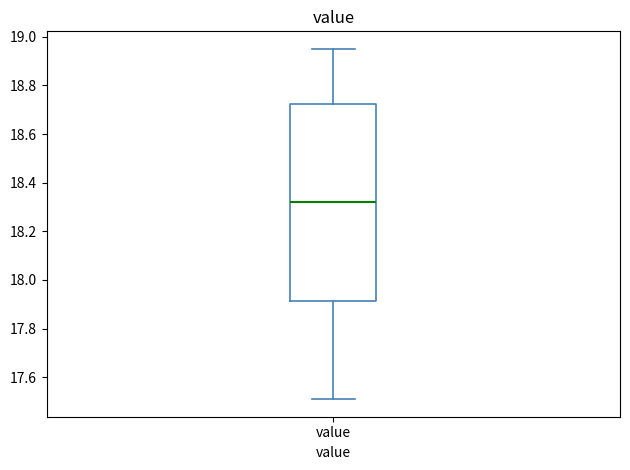

Where does the lower whisker of the box for value end on the y-axis? The values are not printed on the chart, so give them approximately, as read against the axis.

17.52